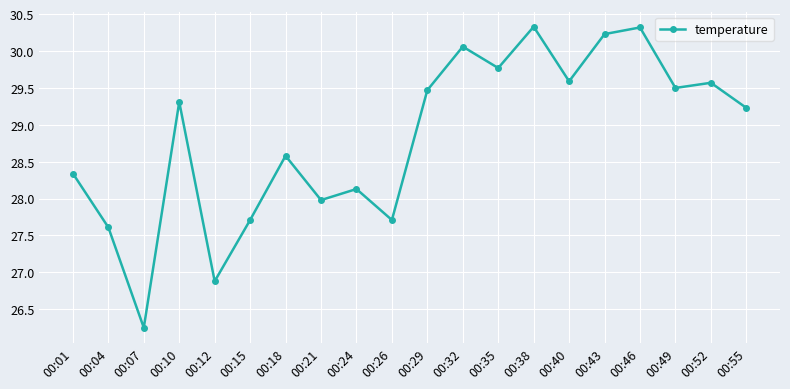

Between 00:35 and 00:24, which is larger?

00:35